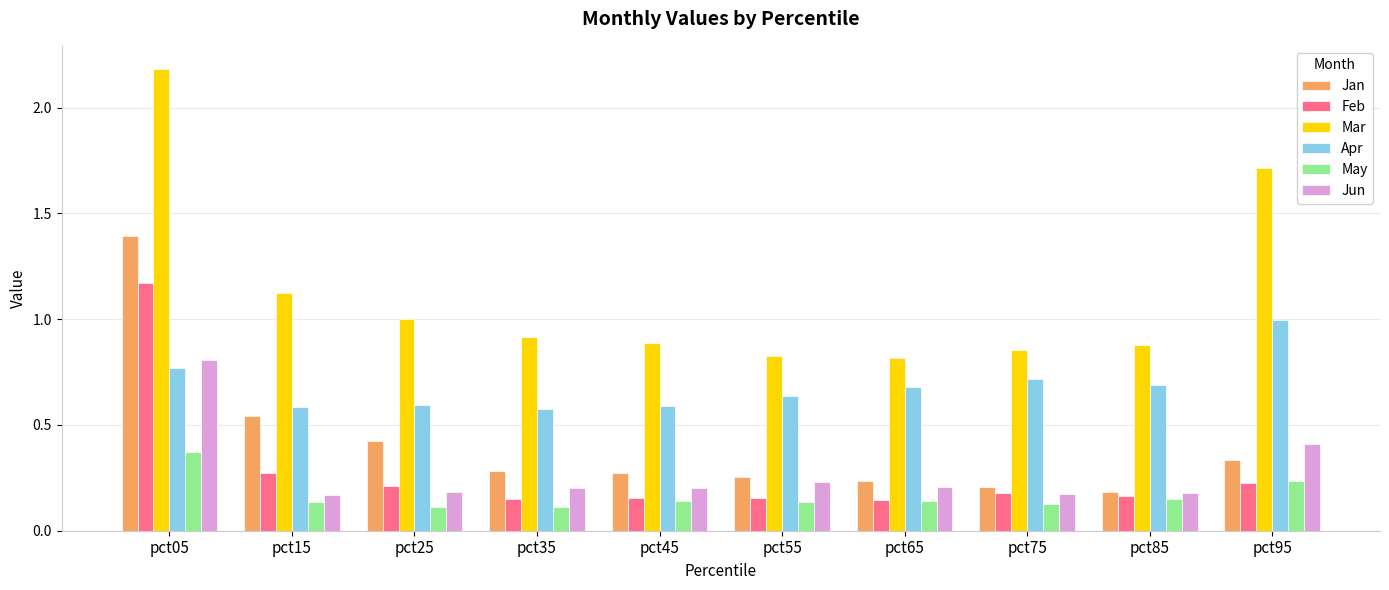

What is the sum of all Jun values?

2.8